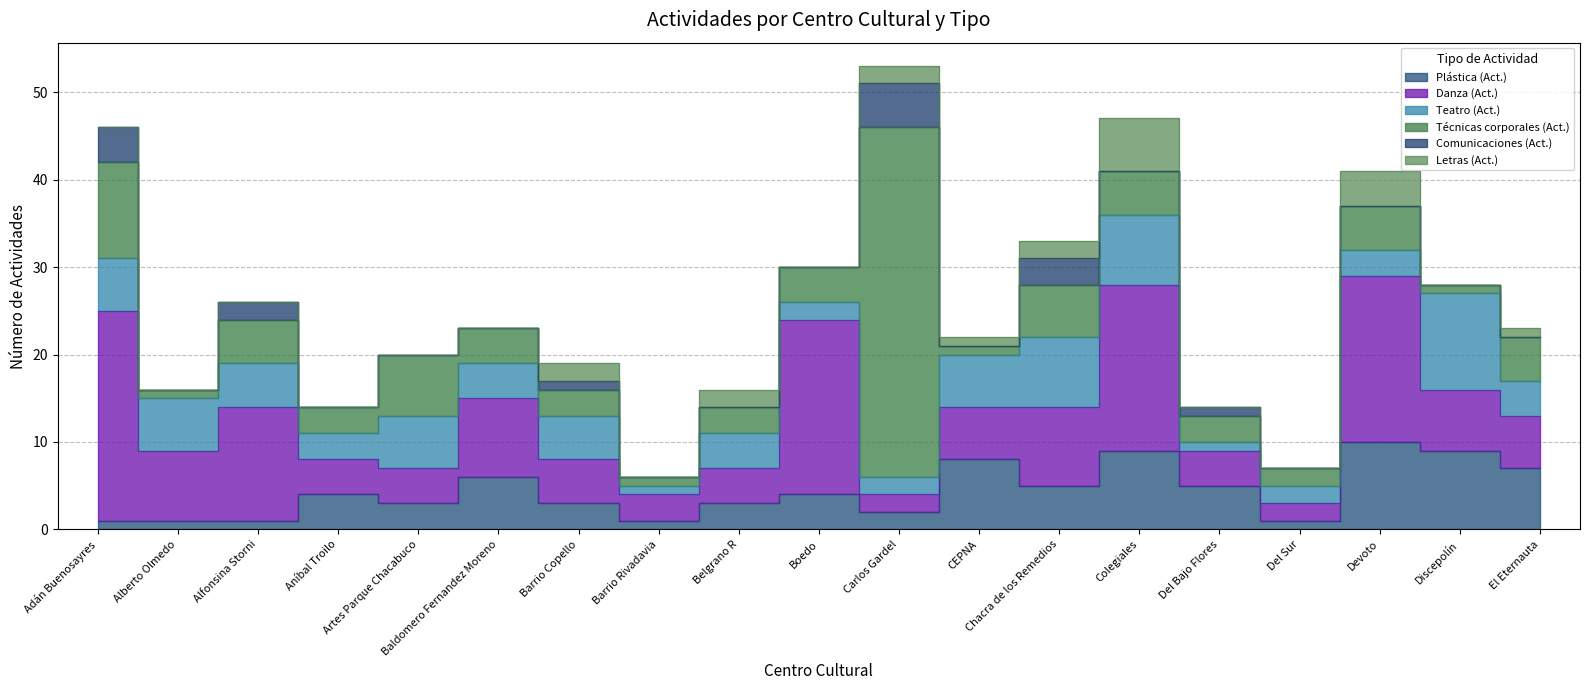

What is the sum of all Plástica (Act.) values?

83